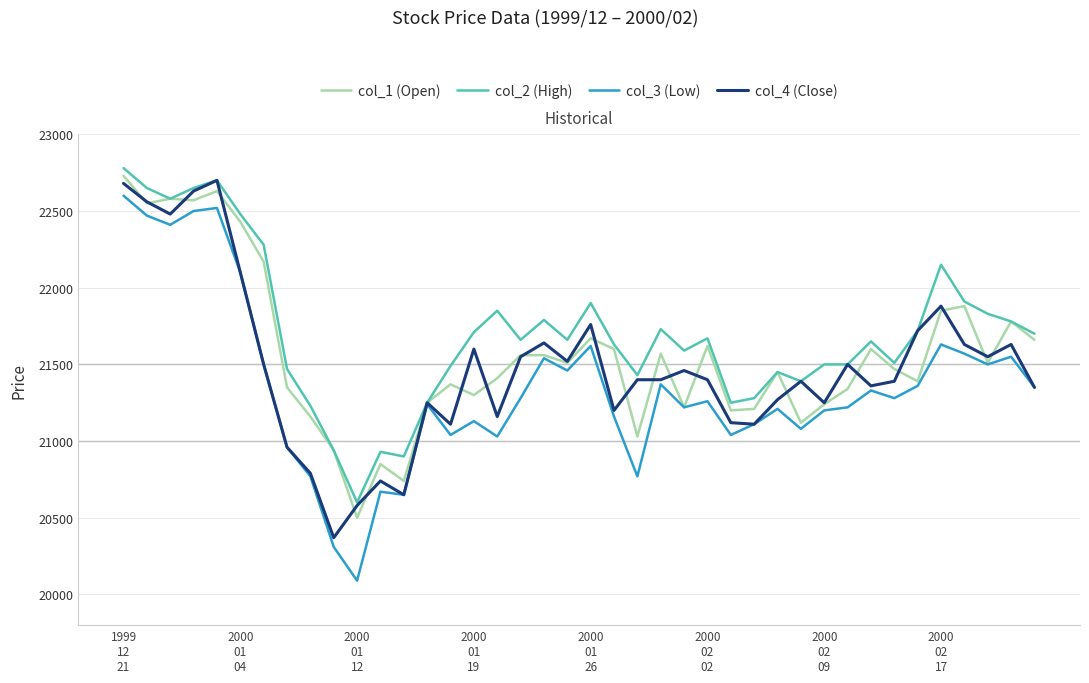

What is the smallest value displayed?

20090